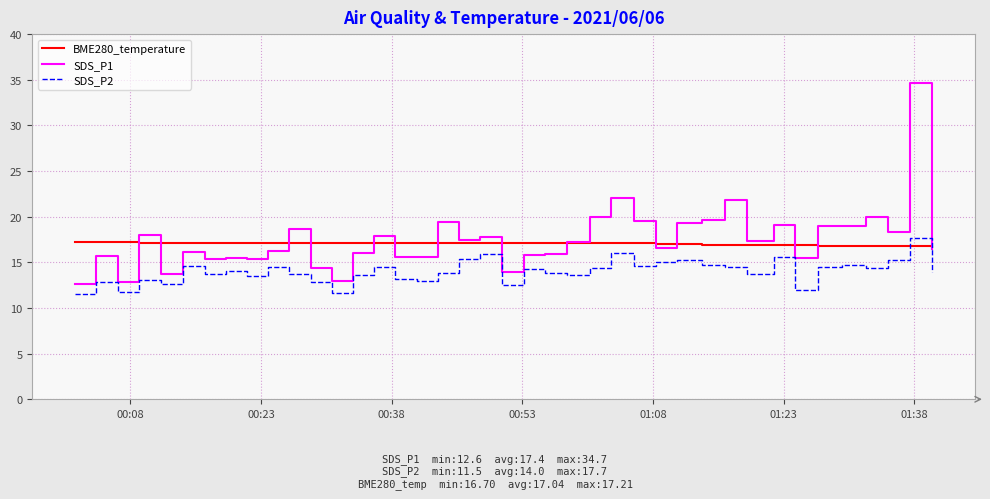

Rank the series by their maximum value, from highest to lowest.

SDS_P1, SDS_P2, BME280_temperature